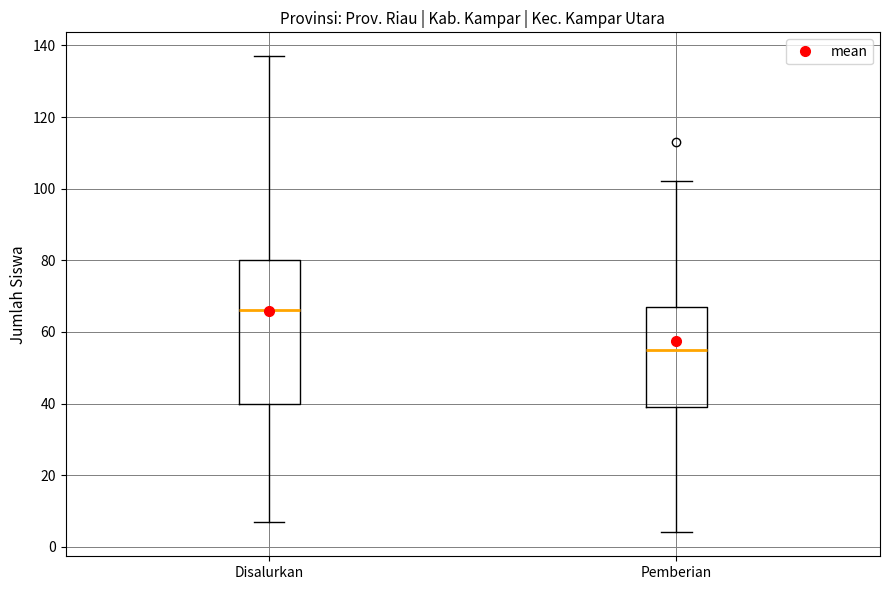

Which box's median line is the lowest?

Pemberian